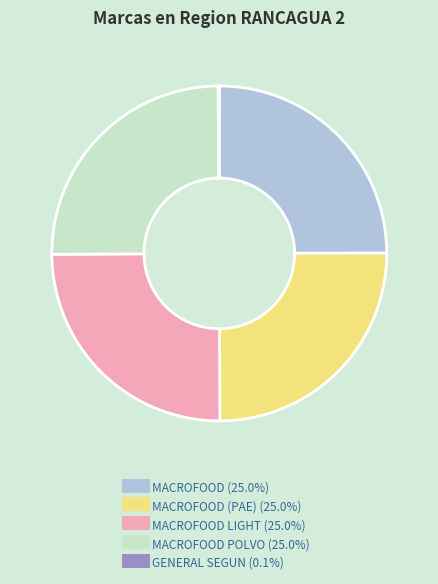

Is there any slice that represents more than half of the pie?

No